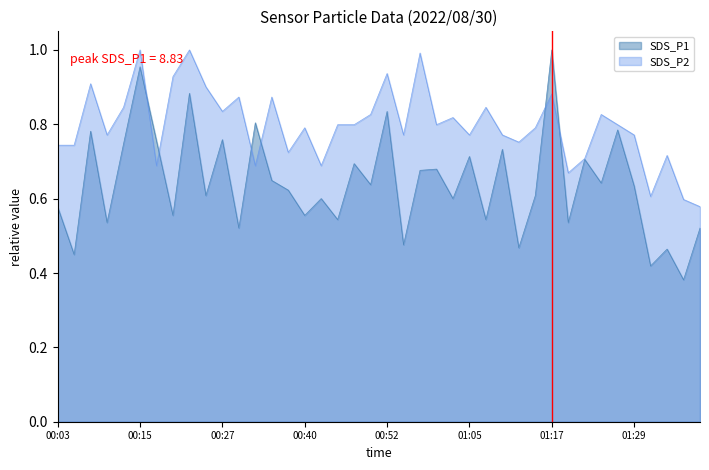

Is it true that SDS_P1 equals 0.2 at 00:50?

False